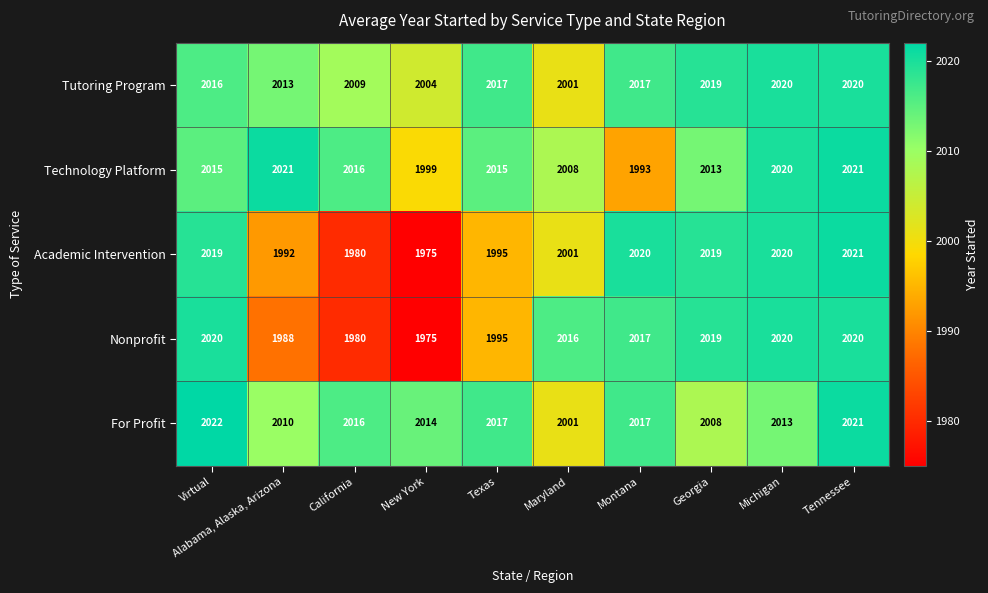

At which label is Academic Intervention closest to 1998?

Texas